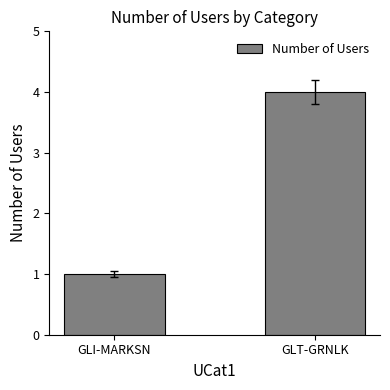

Reading right to left, transcribe all the data shown in this chart.

4	1